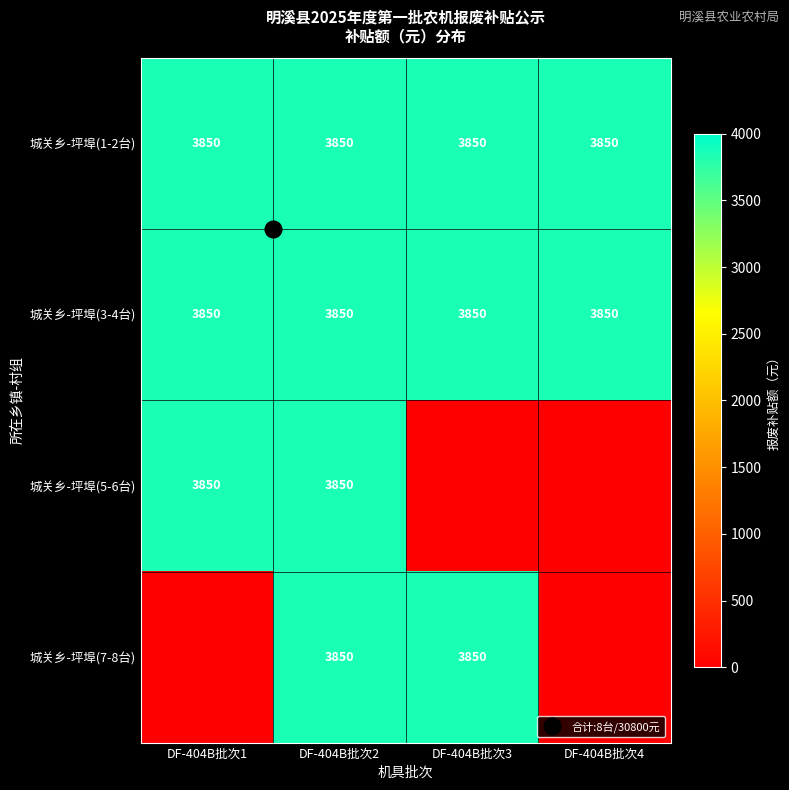

What is the sum of all 城关乡-坪埠(5-6台) values?

7700